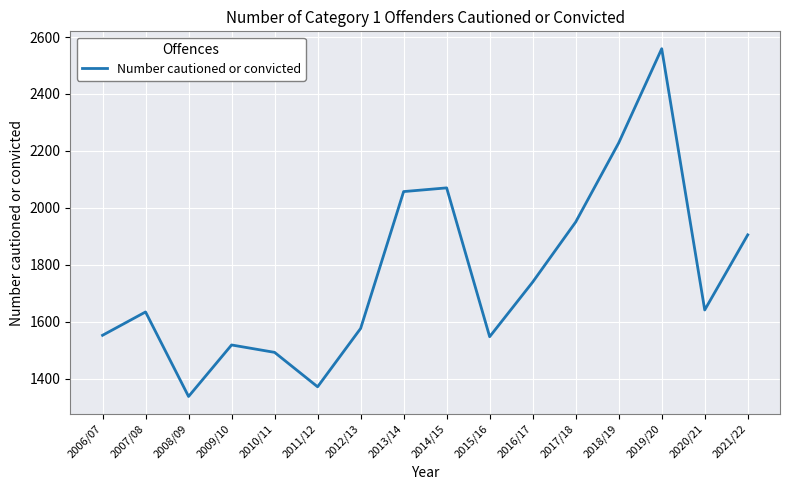

What is the difference between the values at 2013/14 and 2010/11?

565